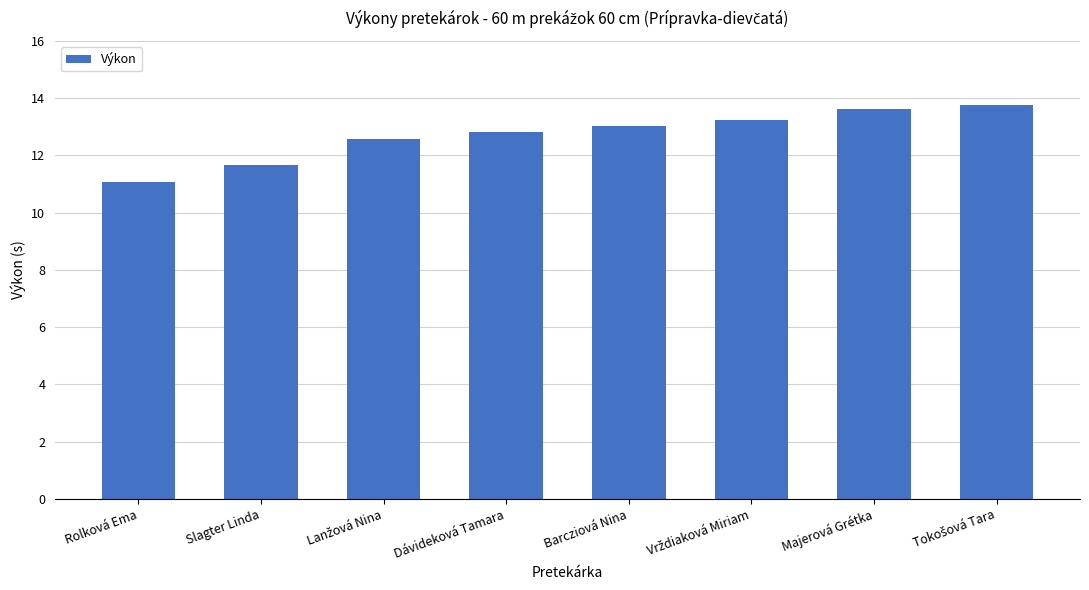

What is the smallest value displayed?

11.1